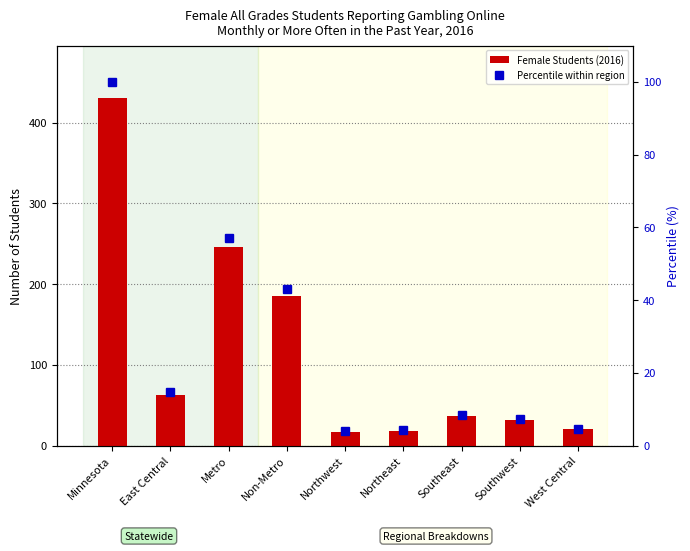

Is the value of Percentile within region at Minnesota greater than the value of Female Students (2016) at West Central?

Yes